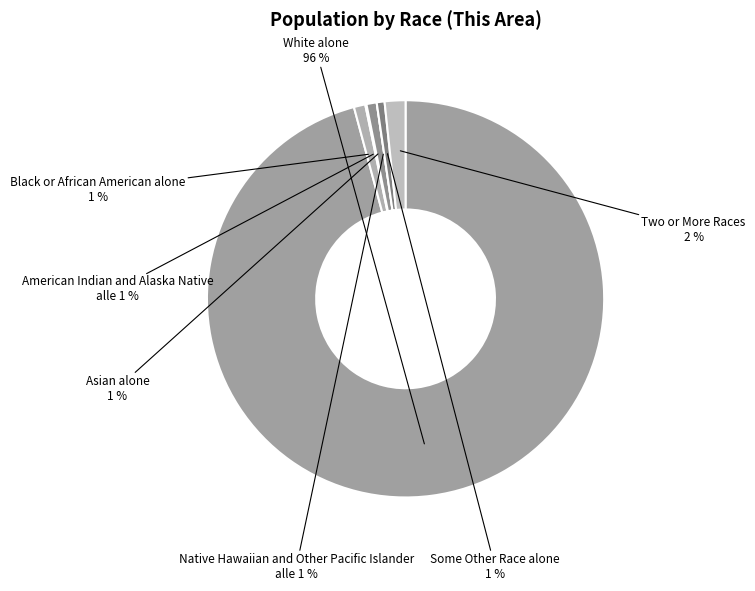

To the nearest percent, what is the average slice percentage?

14%